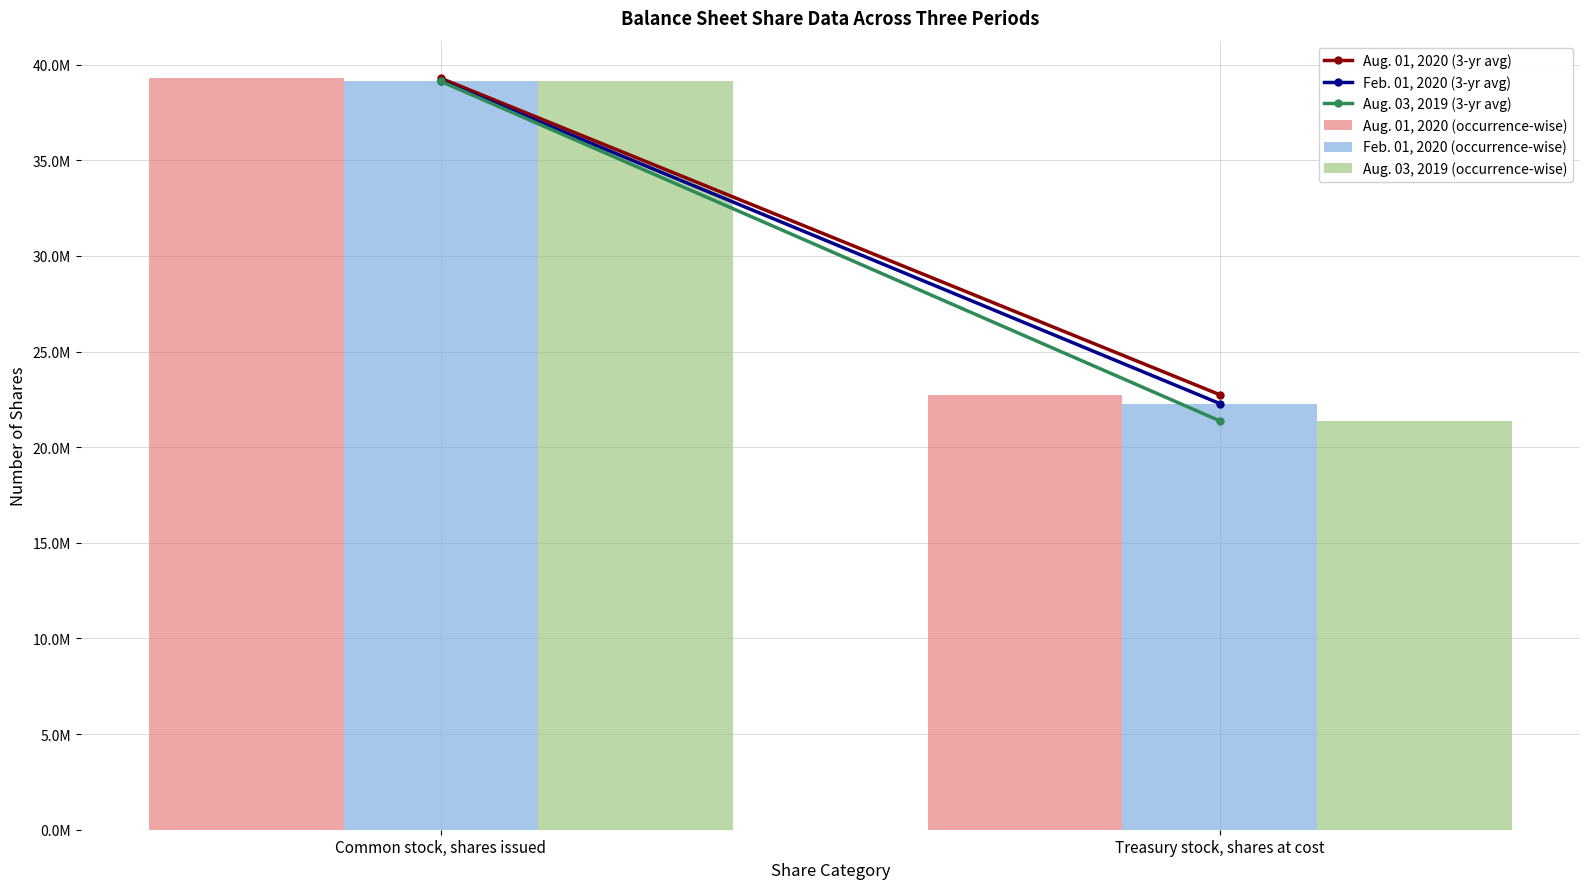

True or false: Aug. 03, 2019 (occurrence-wise) has a value of 21375638 at Treasury stock, shares at cost.

True